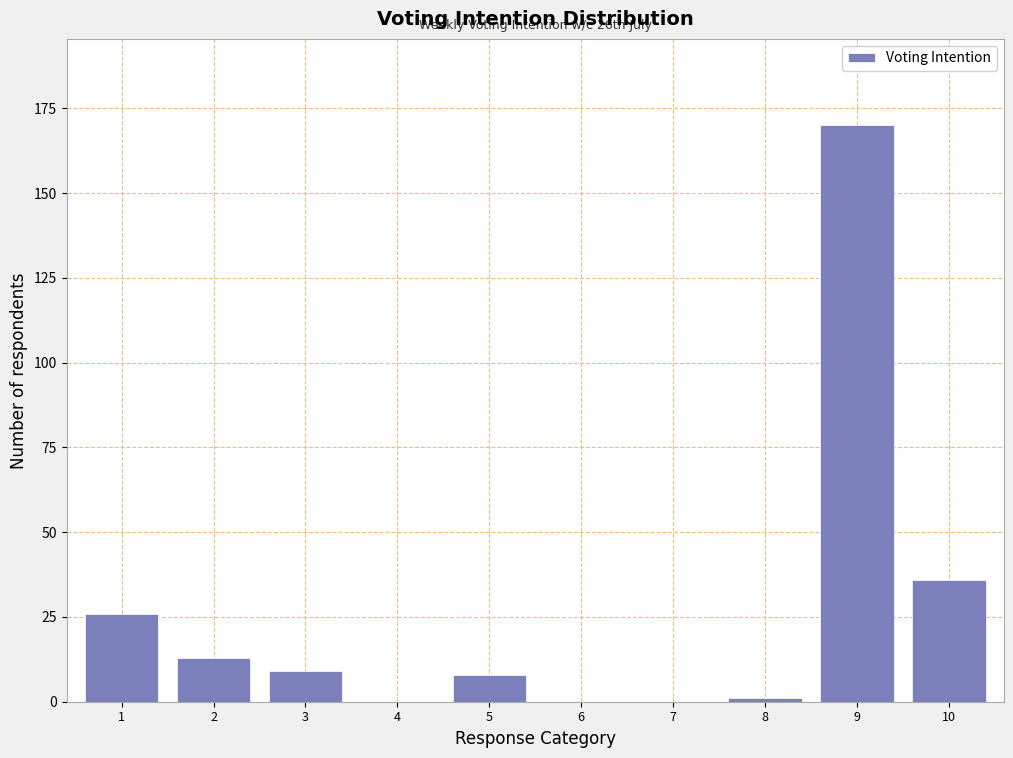

Reading right to left, transcribe all the data shown in this chart.

10=36	9=170	8=1	7=0	6=0	5=8	4=0	3=9	2=13	1=26